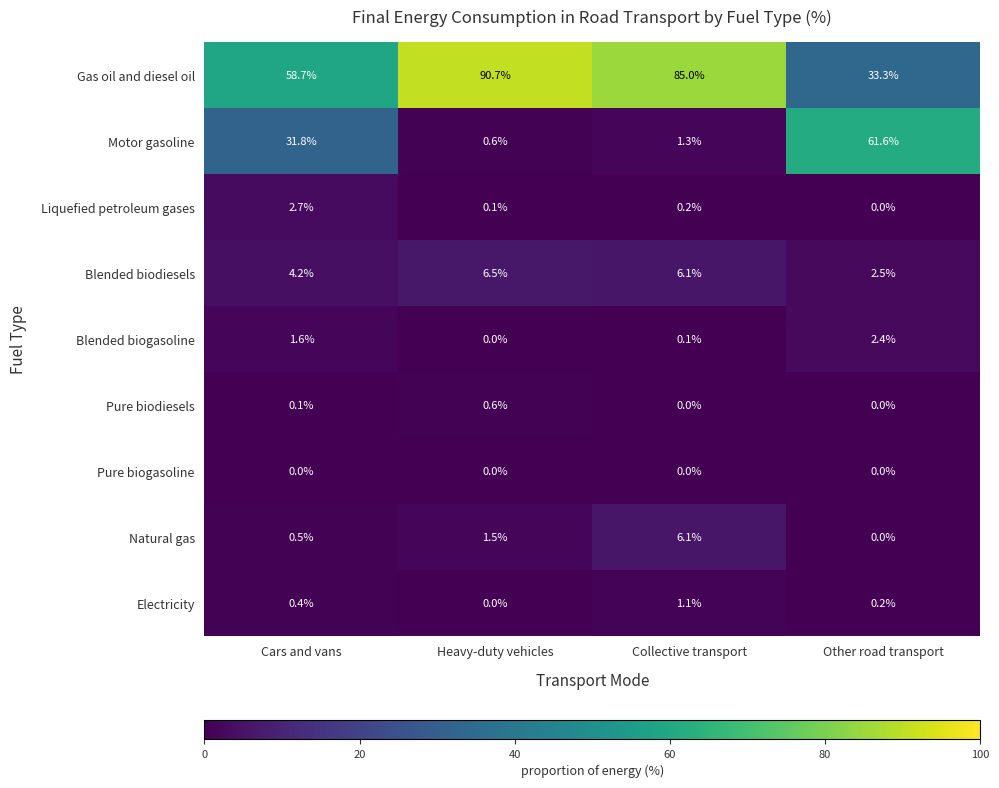

What is the highest value of the Pure biodiesels series?

0.6